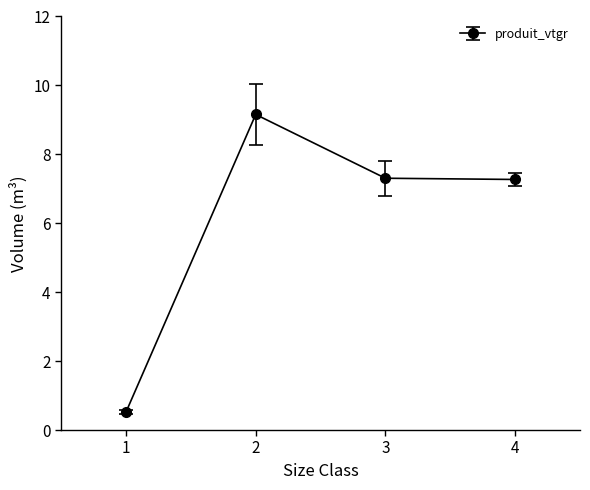

How many lines are shown in the chart?

1